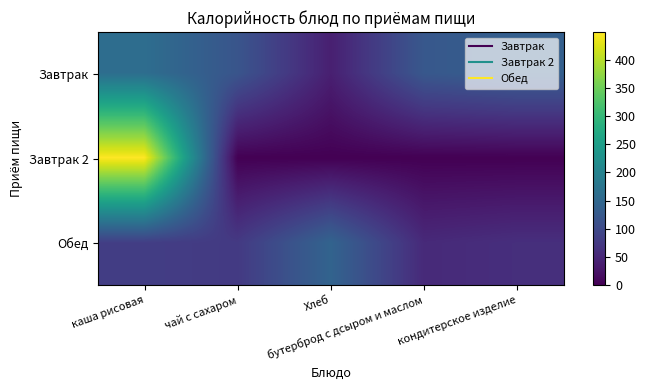

Which series has the largest total across all categories?

Завтрак